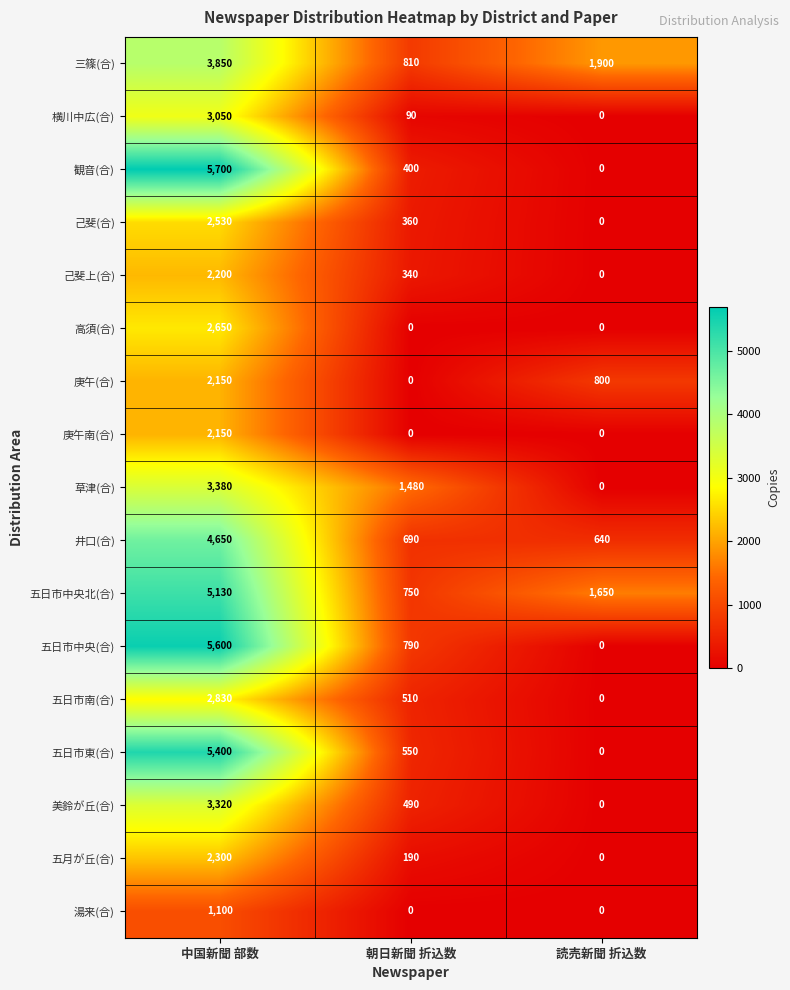

Which series has the widest spread of values?

観音(合)